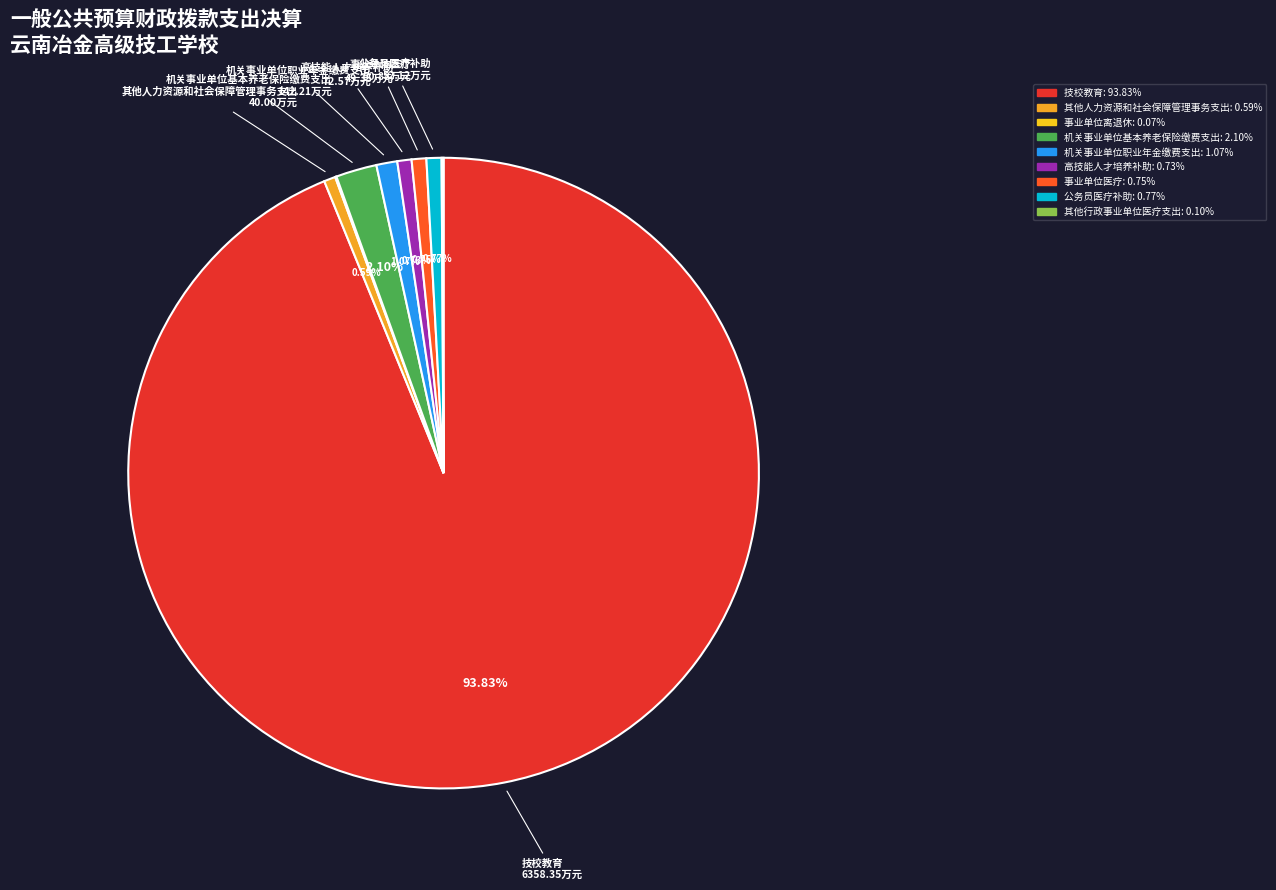

To the nearest percent, what is the difference between the 技校教育 and 其他行政事业单位医疗支出 slice percentages?

94%